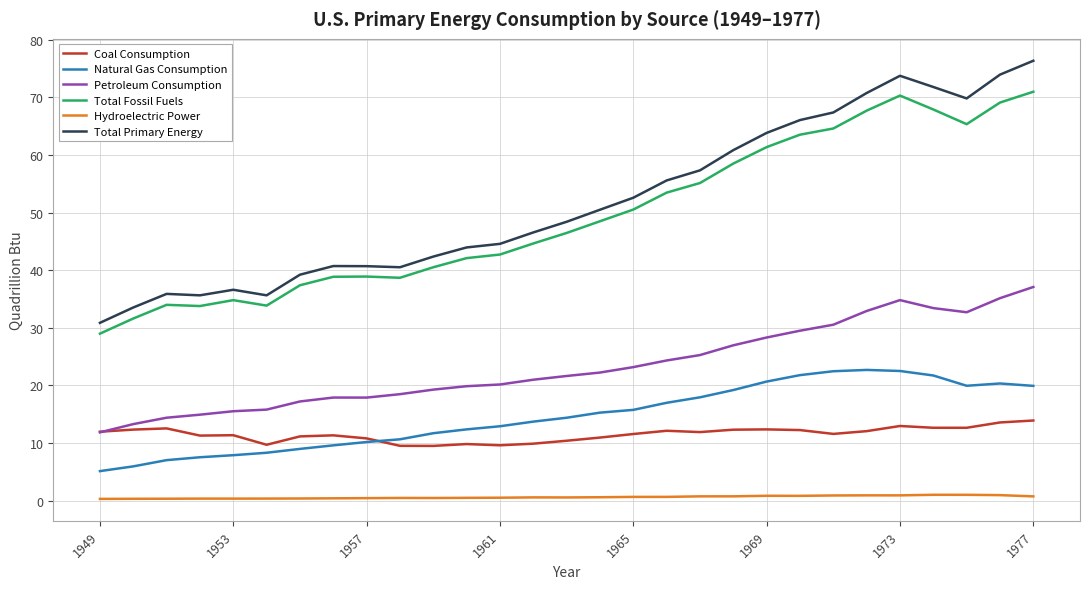

Which series has the widest spread of values?

Total Primary Energy